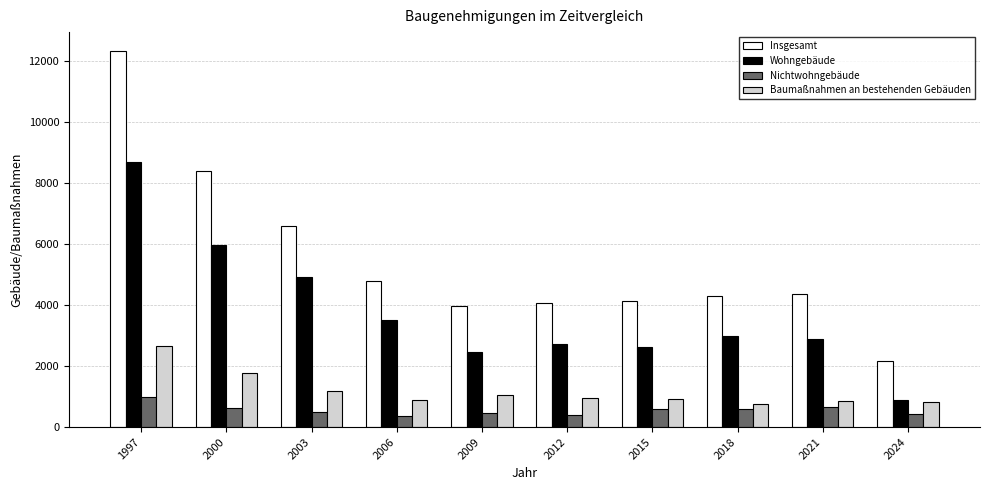

What value does the Nichtwohngebäude series have at 2009?

461